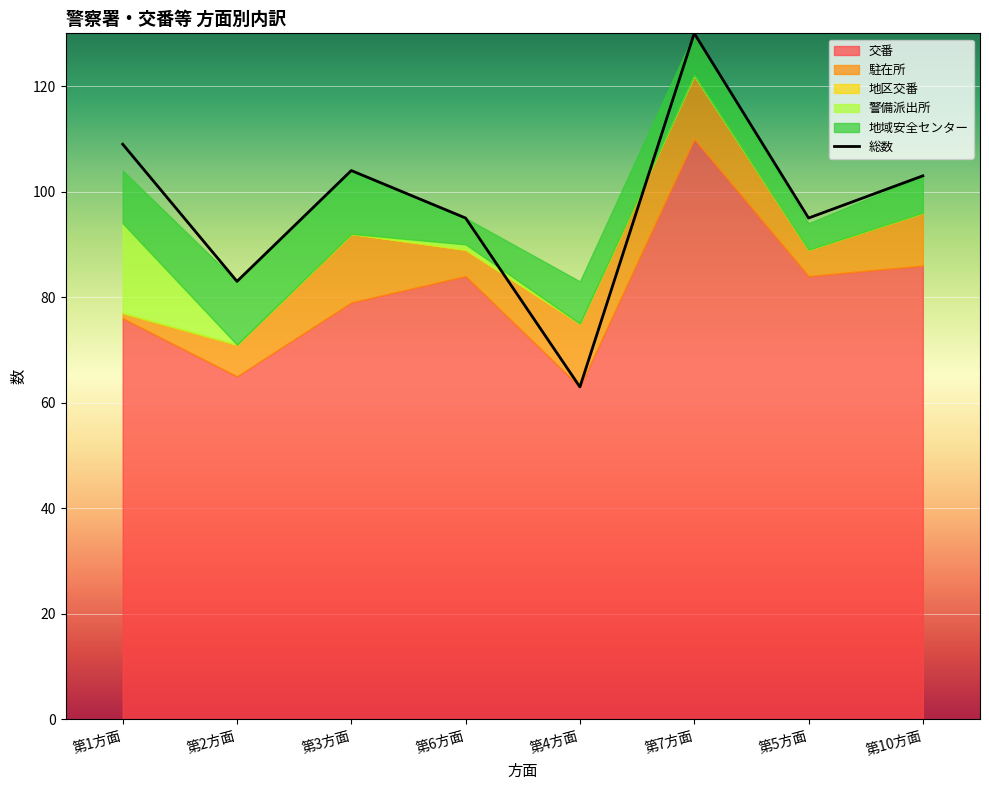

At which label does the data first exceed 103?

第1方面